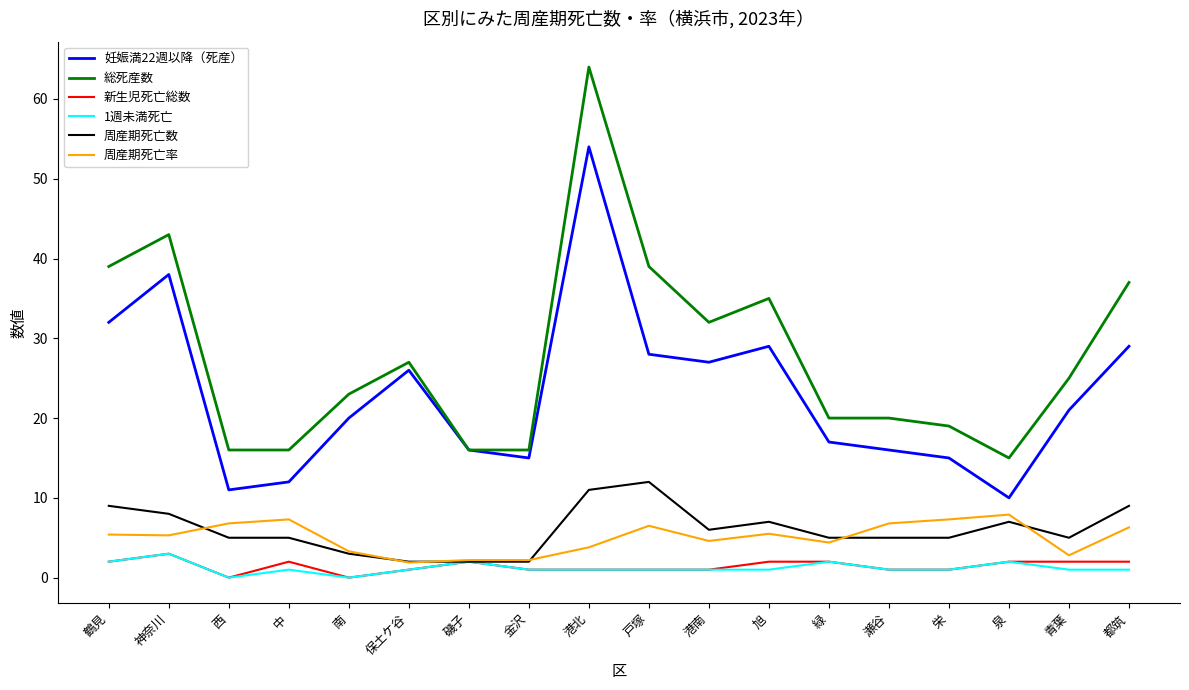

Is the value of 妊娠満22週以降（死産） at 瀬谷 greater than the value of 周産期死亡率 at 戸塚?

Yes